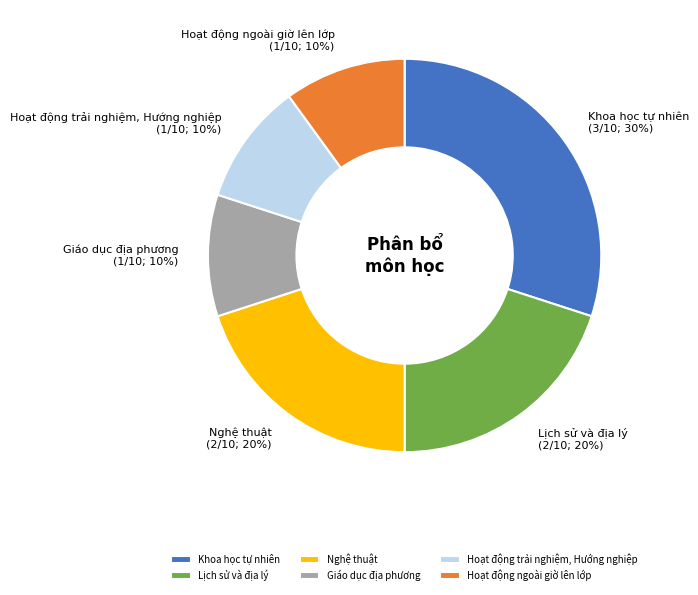

Combined, do Lịch sử và địa lý and Hoạt động trải nghiệm, Hướng nghiệp account for over 50%?

No